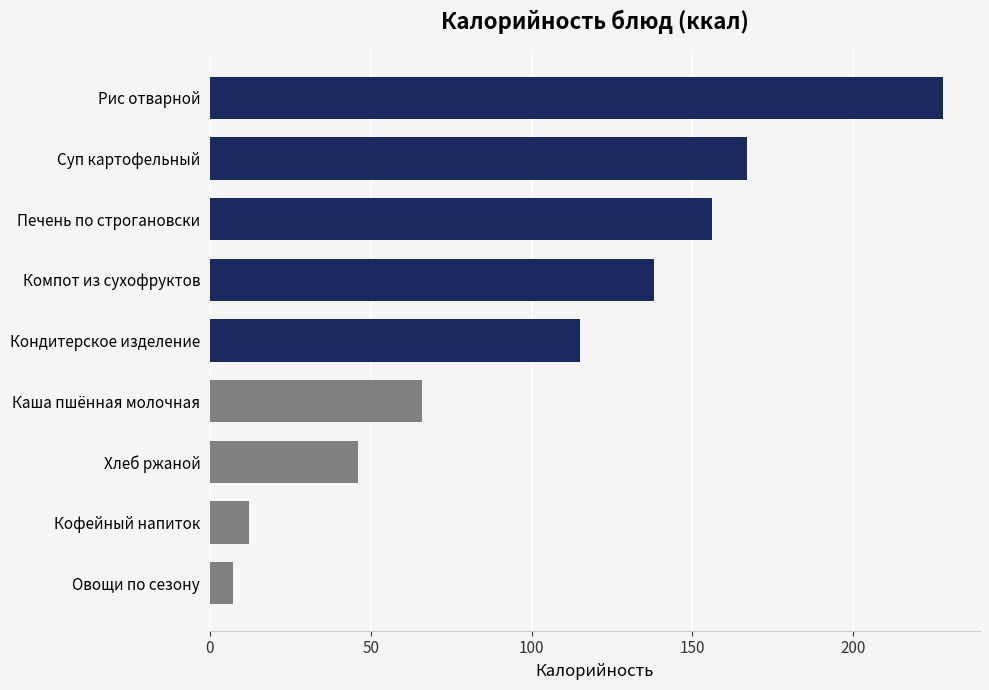

How many data points are less than 115?

4